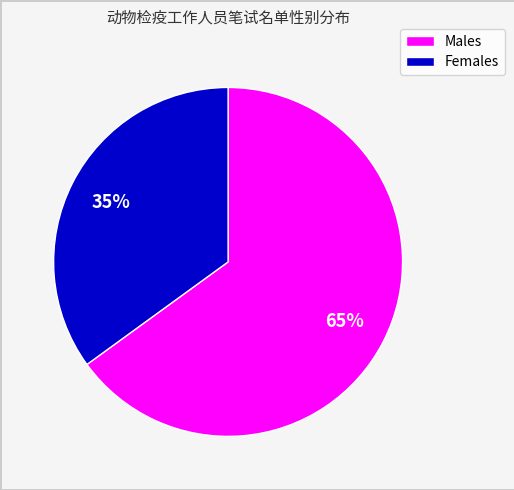

To the nearest percent, what is the difference between the largest and smallest slice percentages?

30%